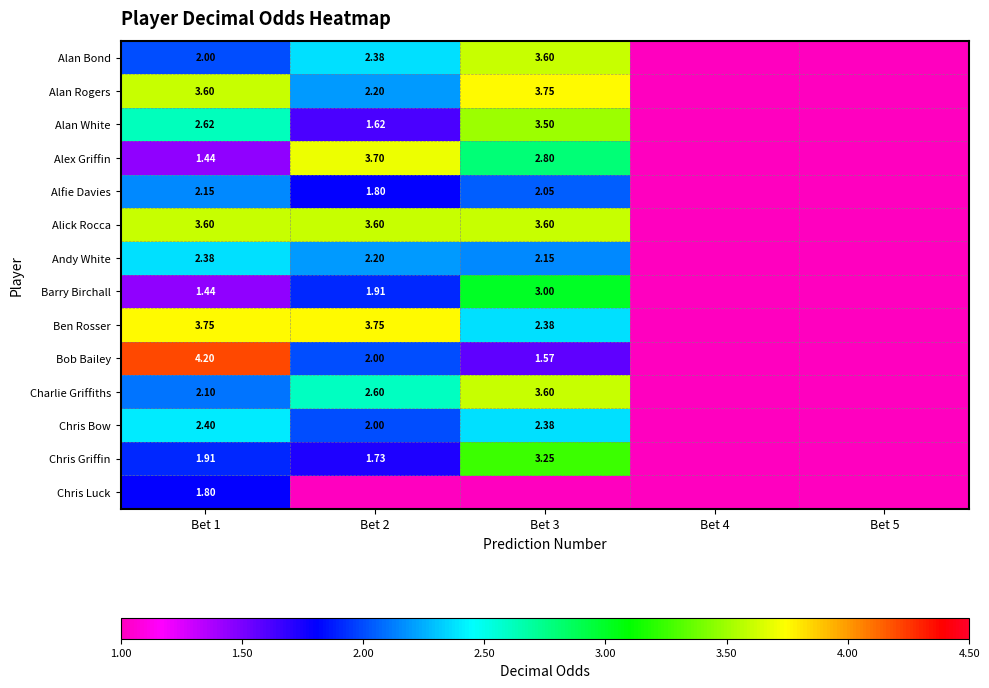

Is the value of Alfie Davies at Bet 1 greater than the value of Charlie Griffiths at Bet 2?

No